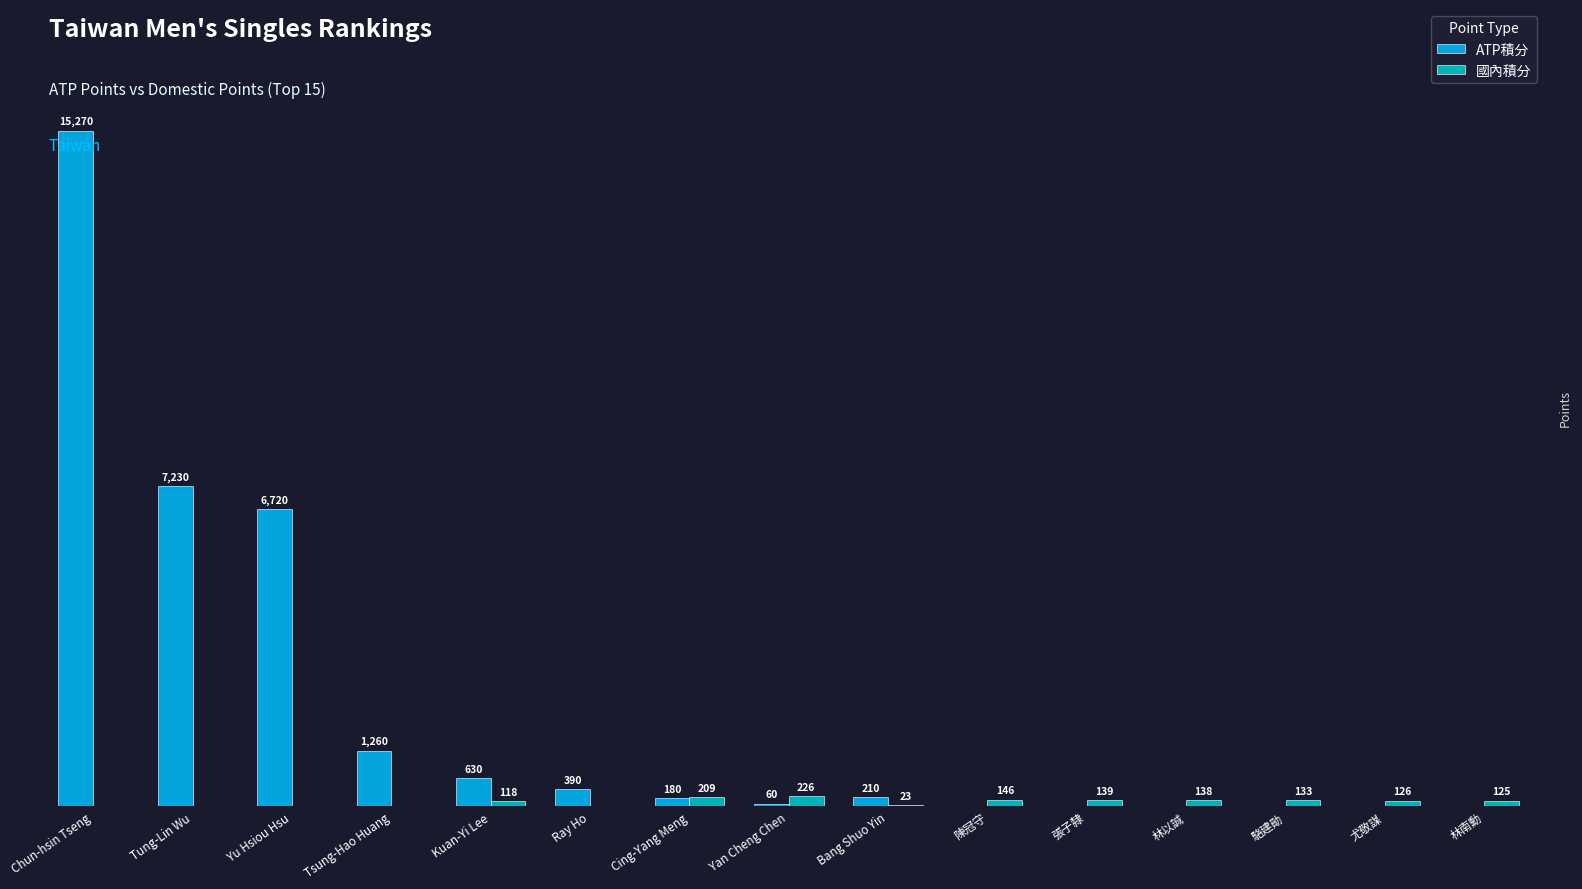

Where does the ATP積分 series first go above 180?

Chun-hsin Tseng